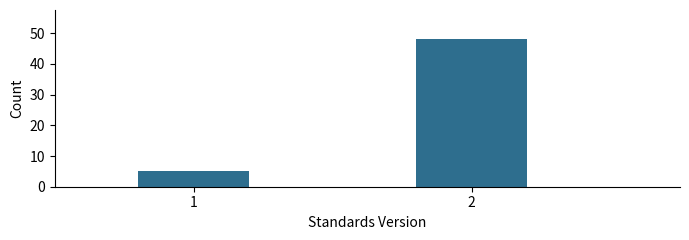

Reading right to left, list all the values displayed in this chart.

2=48	1=5